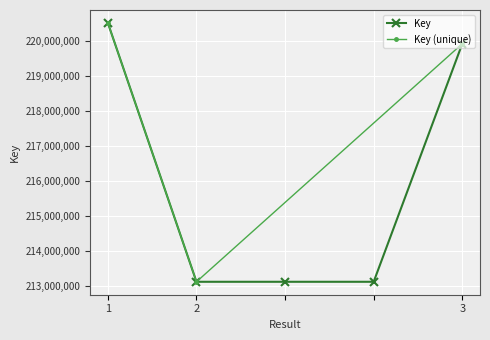

True or false: the data shows 77044865 at 2.

False